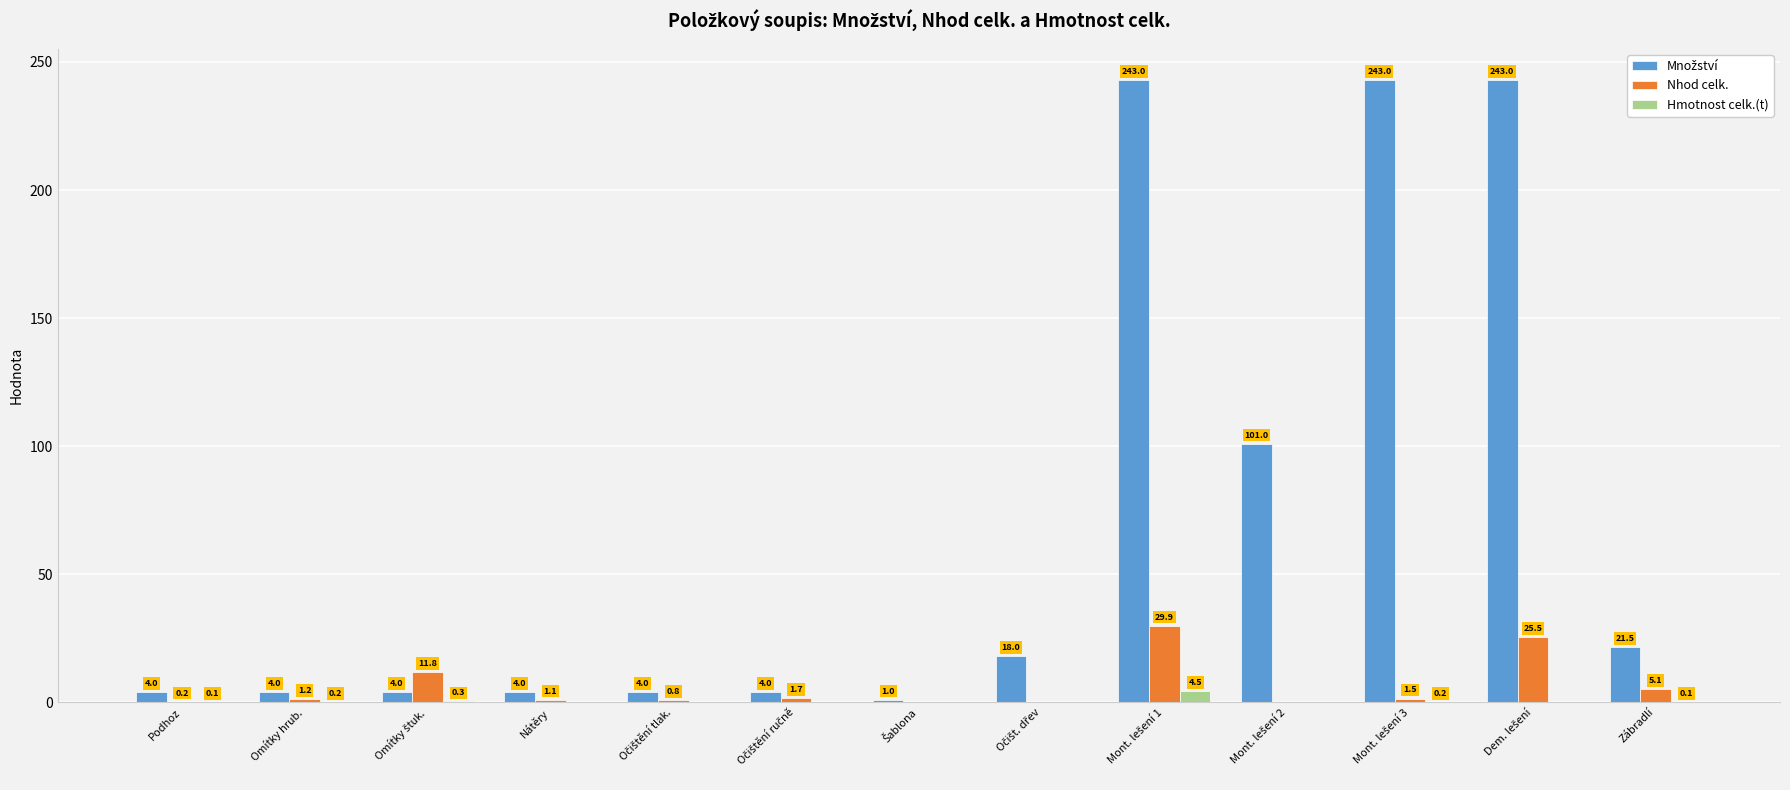

What is the maximum value shown in the chart?

243.0